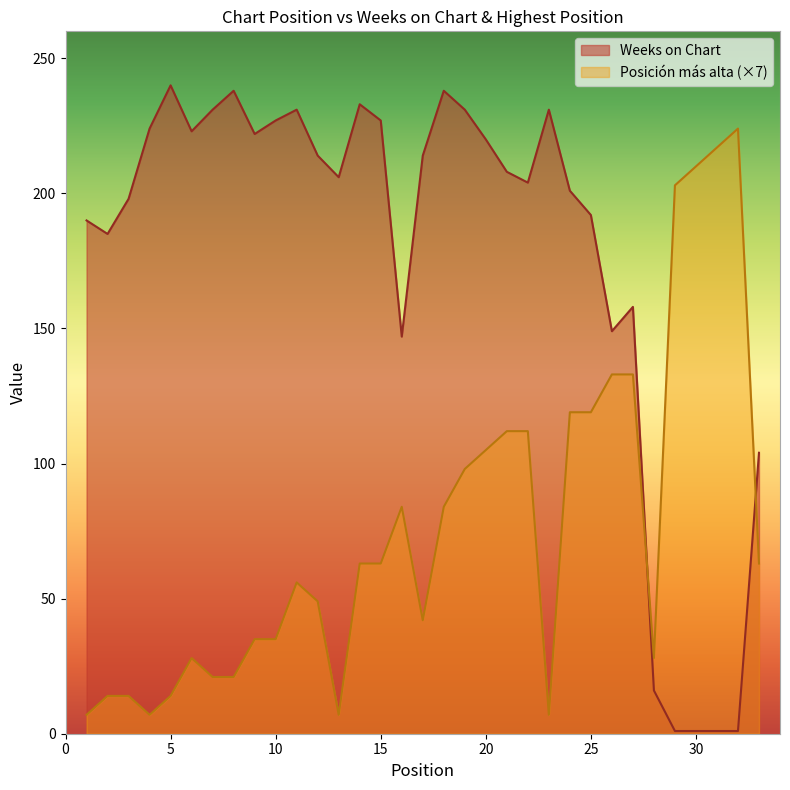

Reading right to left, what are all the values shown in this chart?

Weeks on Chart: 33=104	32=1	31=1	30=1	29=1	28=16	27=158	26=149	25=192	24=201	23=231	22=204	21=208	20=220	19=231	18=238	17=214	16=147	15=227	14=233	13=206	12=214	11=231	10=227	9=222	8=238	7=231	6=223	5=240	4=224	3=198	2=185	1=190
Posicion mas alta: 33=63	32=224	31=217	30=210	29=203	28=28	27=133	26=133	25=119	24=119	23=7	22=112	21=112	20=105	19=98	18=84	17=42	16=84	15=63	14=63	13=7	12=49	11=56	10=35	9=35	8=21	7=21	6=28	5=14	4=7	3=14	2=14	1=7